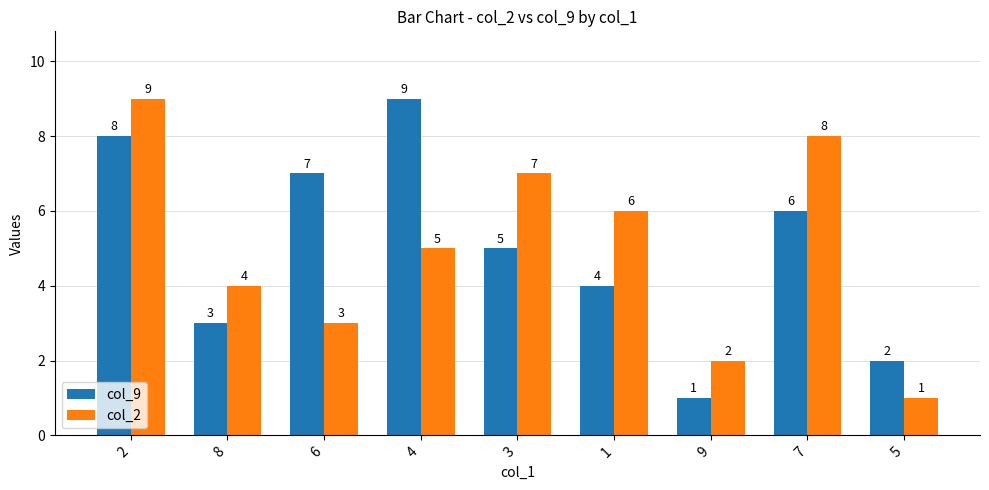

What is the label of the 8th bar from the left?

7